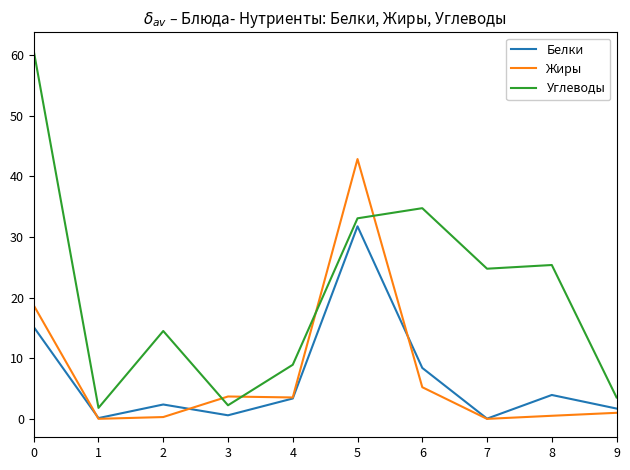

What is the highest value of the Белки series?

31.8